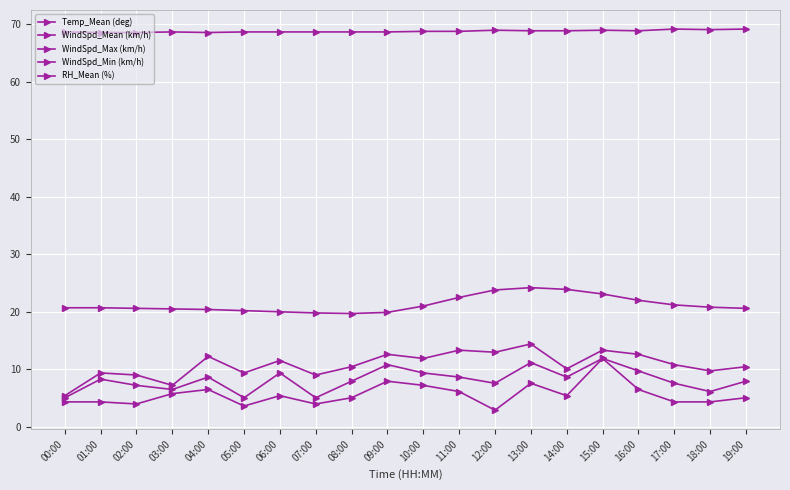

How many lines are shown in the chart?

5